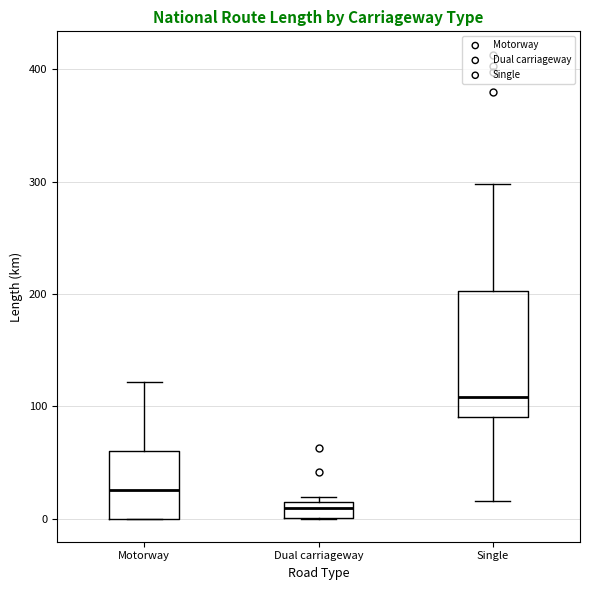

Where does the median line of the box for Motorway sit on the y-axis? The values are not printed on the chart, so give them approximately, as read against the axis.

30